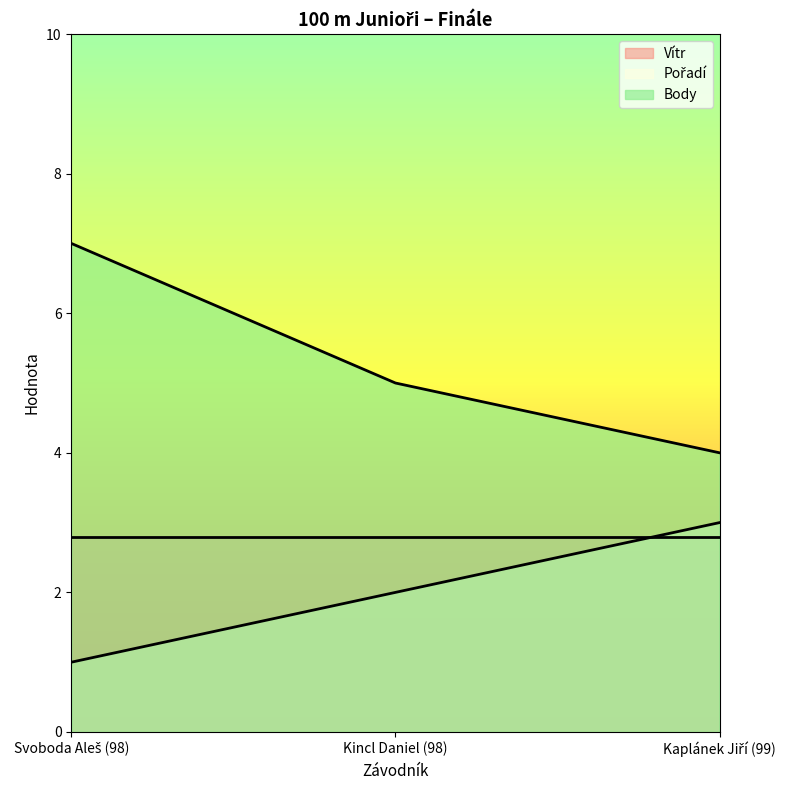

What is the average value of the Body series?

5.3